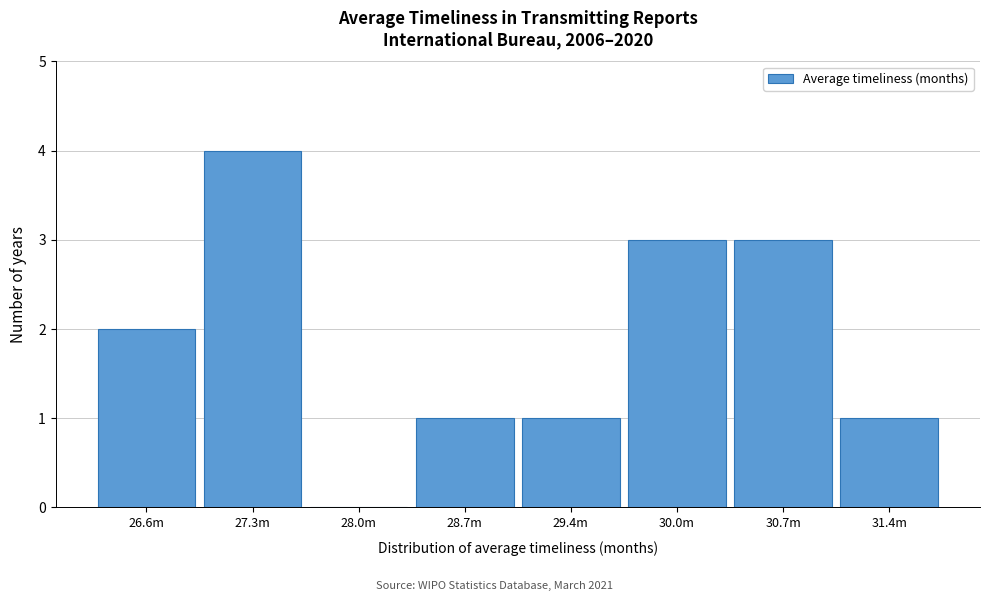

Reading right to left, what are all the values shown in this chart?

31.4m=1	30.7m=3	30.0m=3	29.4m=1	28.7m=1	28.0m=0	27.3m=4	26.6m=2